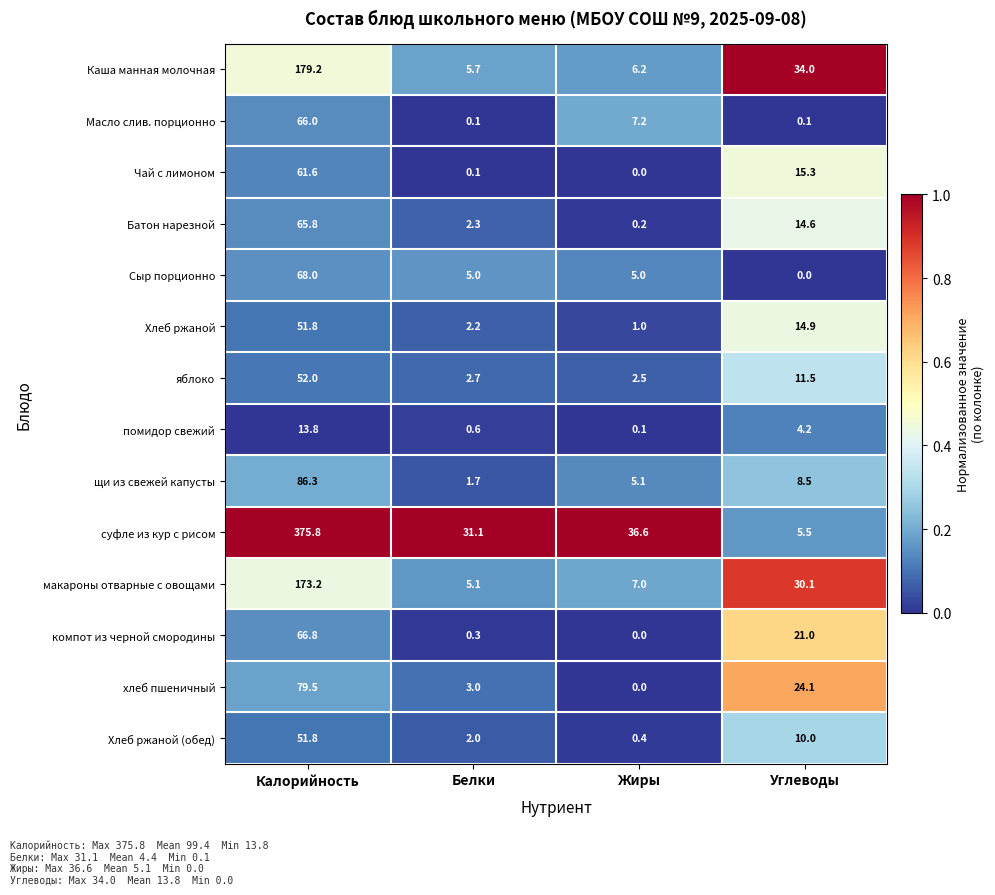

Which series has the largest total across all categories?

суфле из кур с рисом